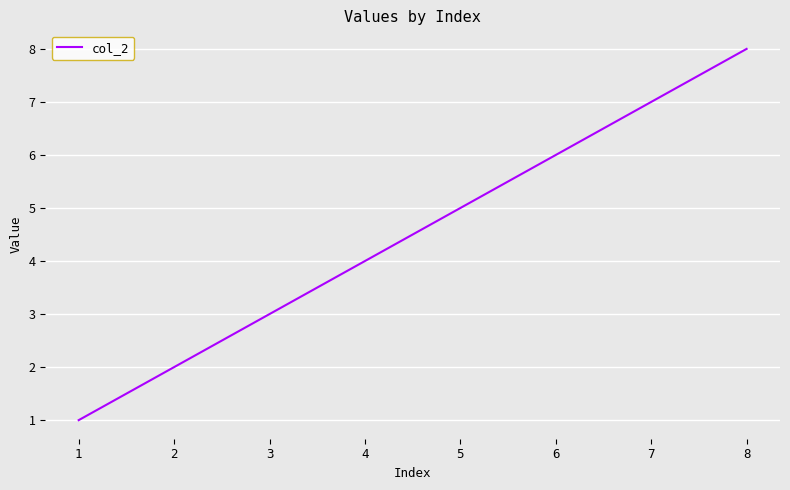

The chart shows a value of 5 at 5. True or false?

True